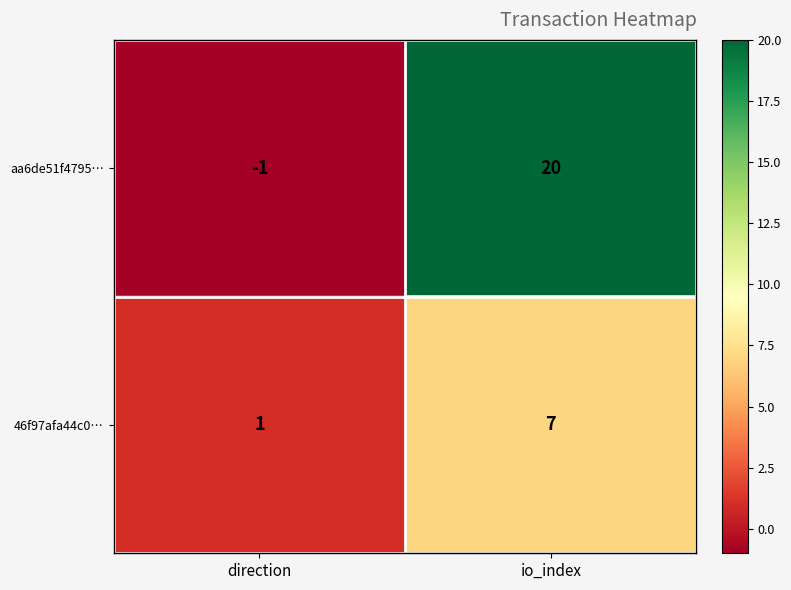

Reading left to right, list all the values displayed in this chart.

aa6de51f4795…: direction=-1	io_index=20
46f97afa44c0…: direction=1	io_index=7